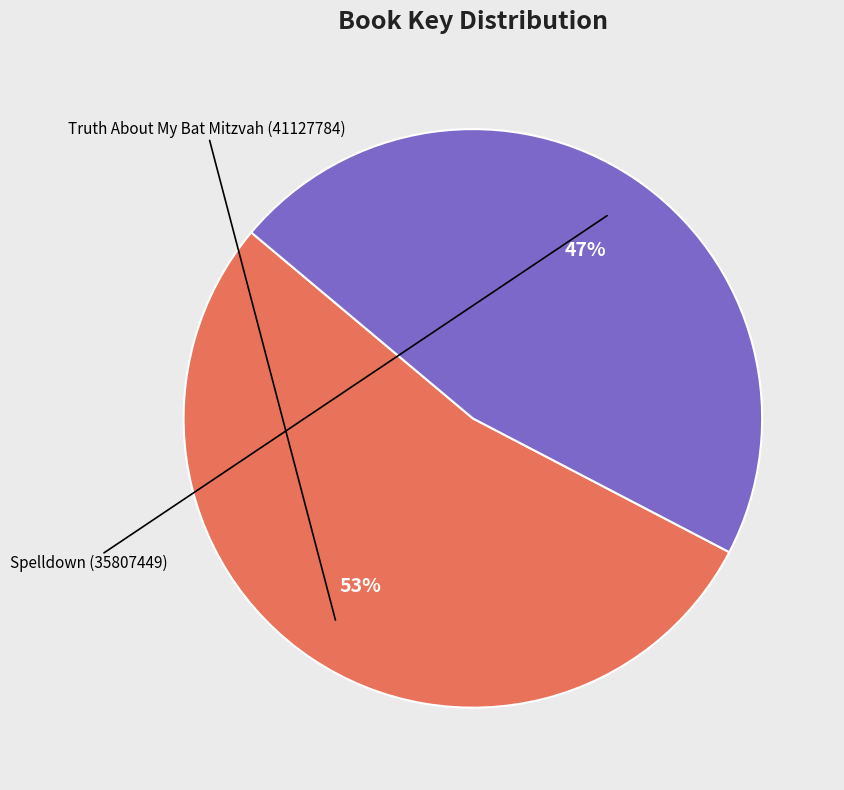

Is there a majority slice in this chart?

Yes